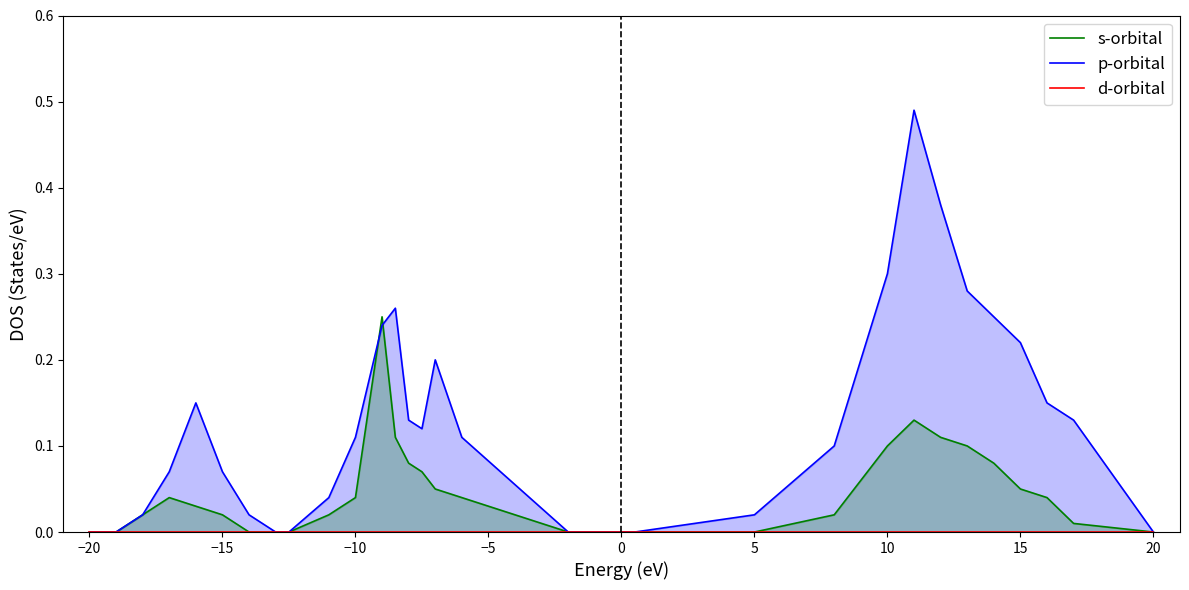

The s-orbital series shows -0.2 at 5. True or false?

False